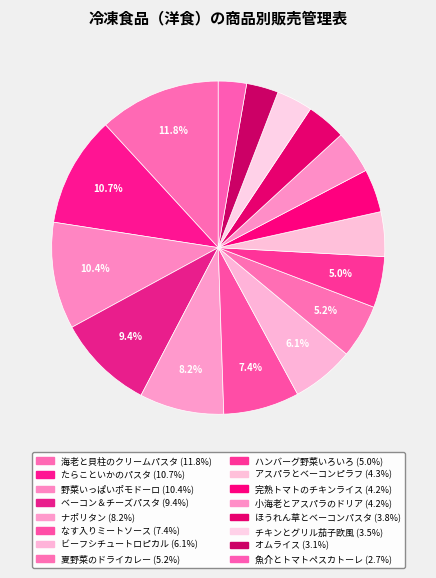

The 完熟トマトのチキンライス slice represents 1% of the pie. True or false?

False